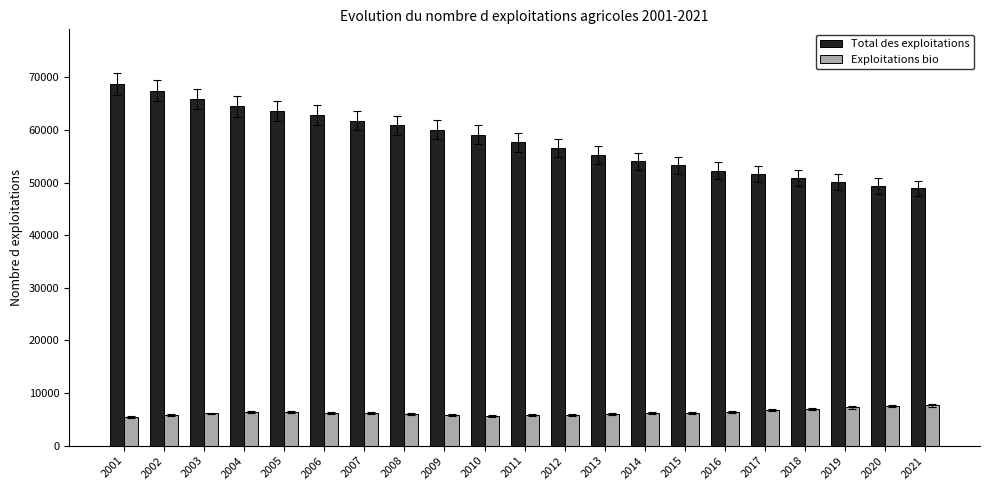

What is the sum of all Exploitations bio values?

133044